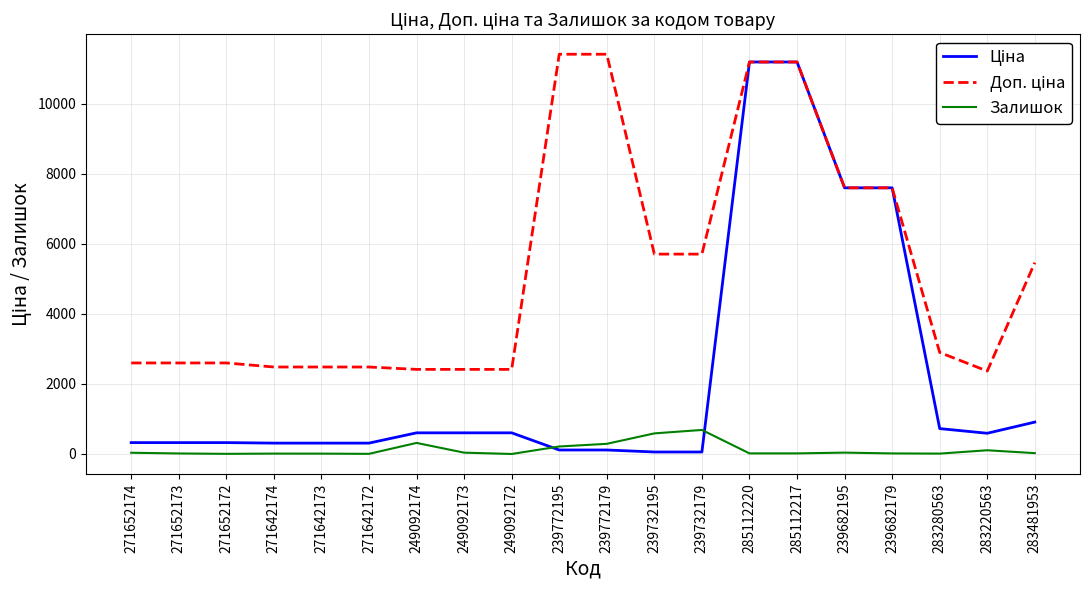

How many lines are shown in the chart?

3